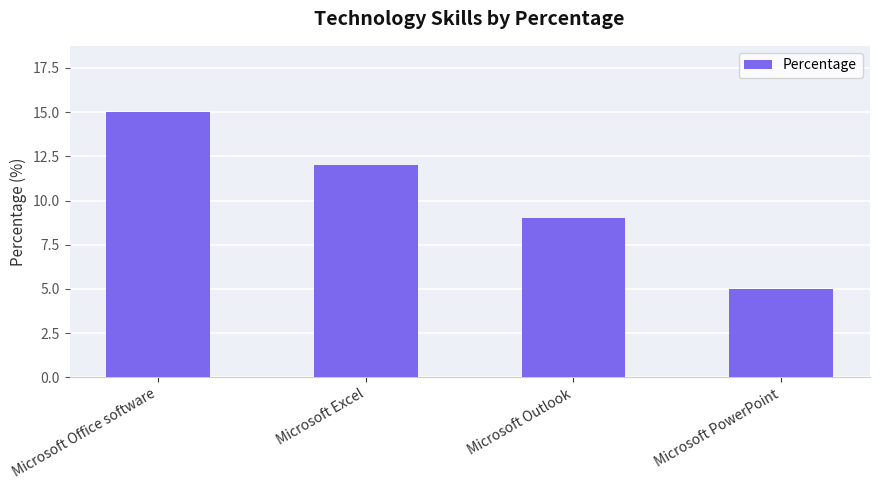

At which label does the data first exceed 12?

Microsoft Office software